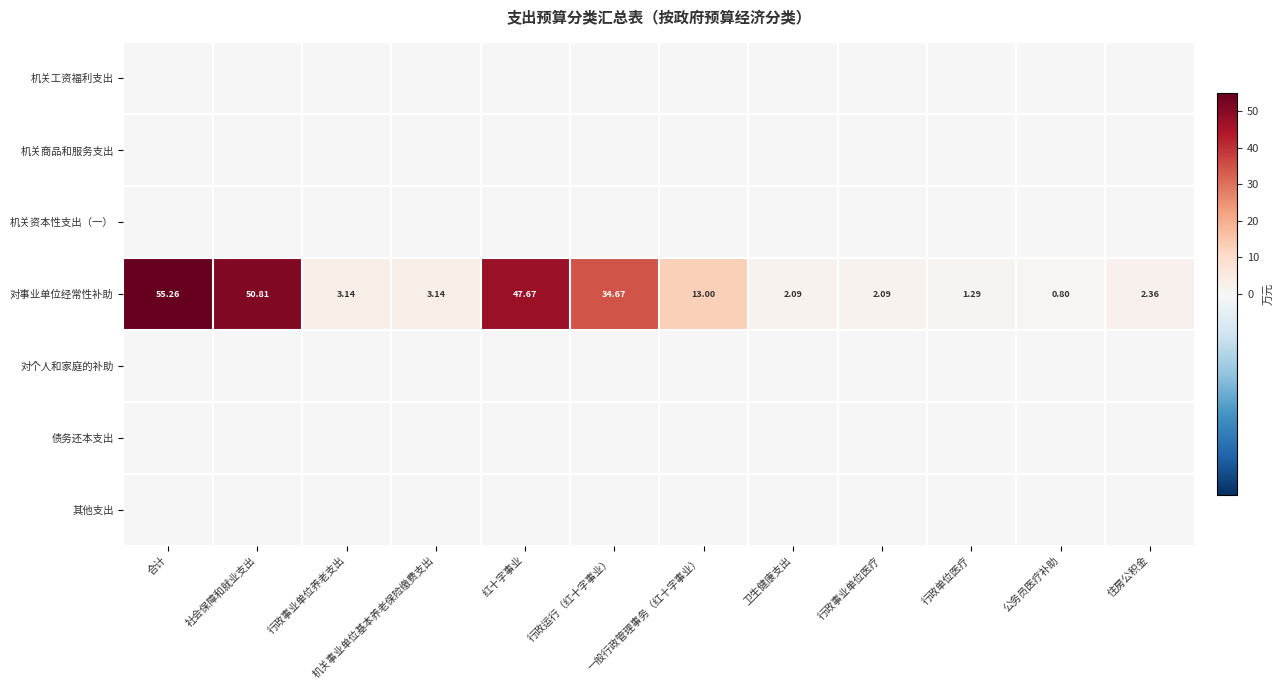

Which category has the lowest value across all series?

合计